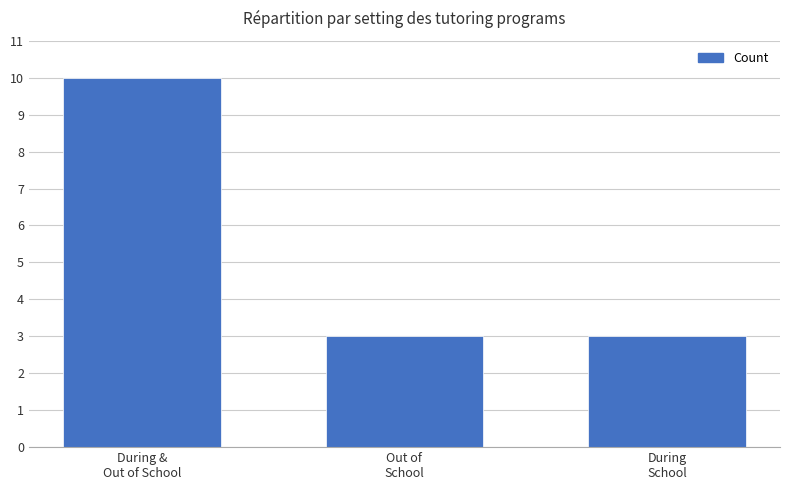

How many series are shown in this chart?

1